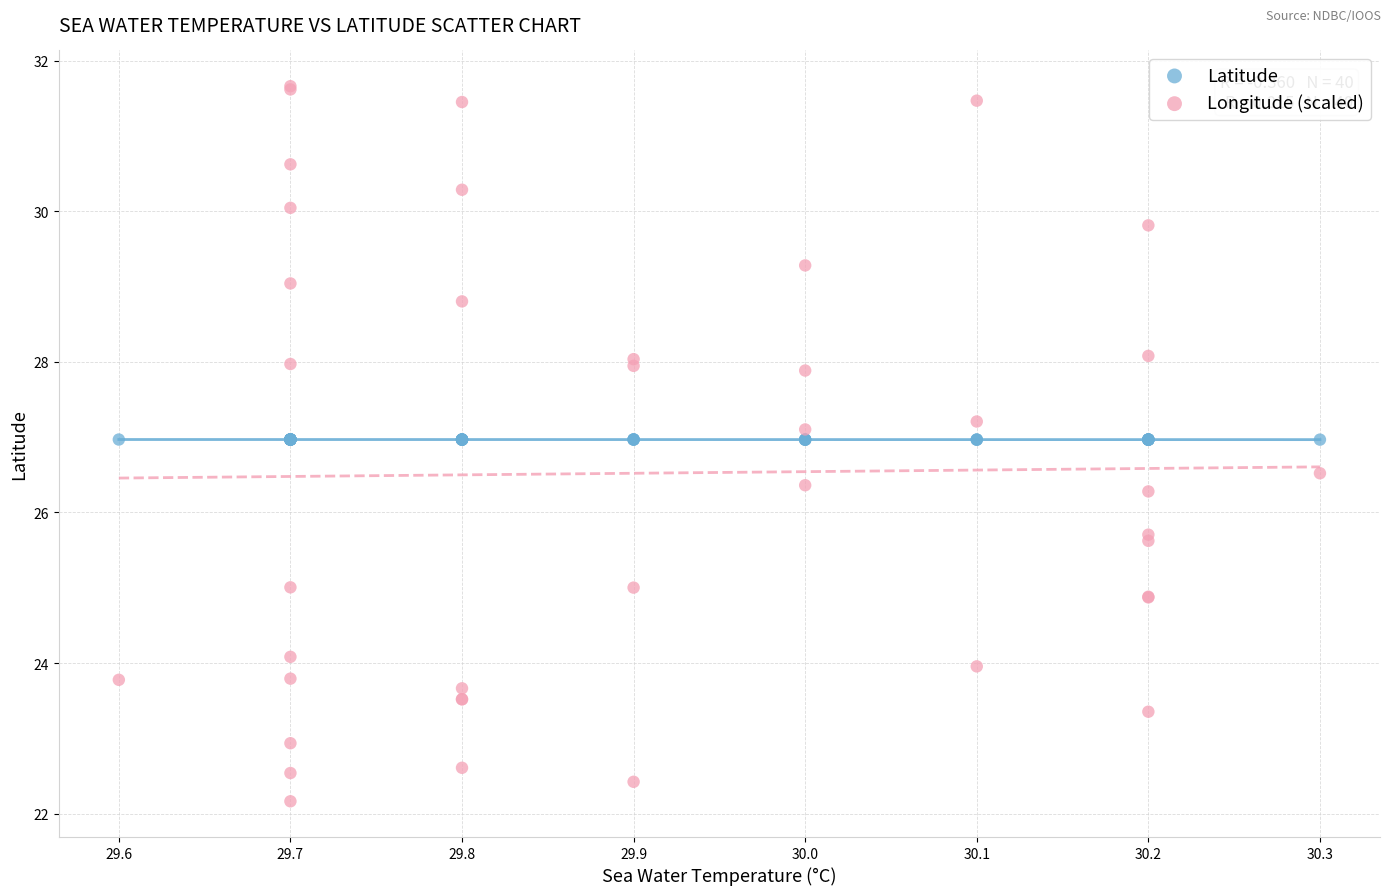

Which series reaches the minimum Y coordinate?

Longitude (scaled)